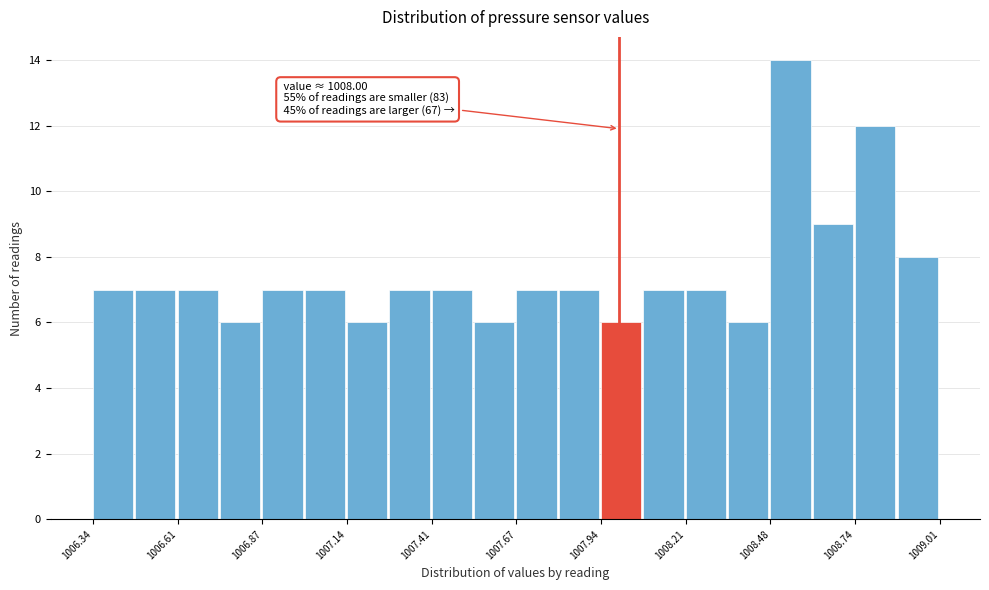

Around what value on the x-axis is the tallest bar? Give the approximate position of its centre, as read against the axis.

1008.55